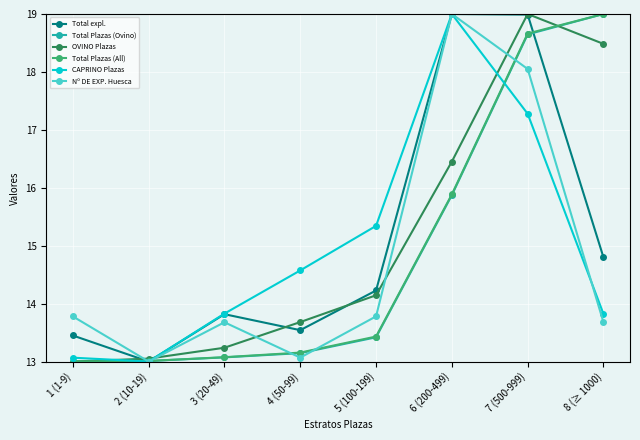

What is the value of the Nº DE EXP. Huesca point at the 4th from the left?

13.1